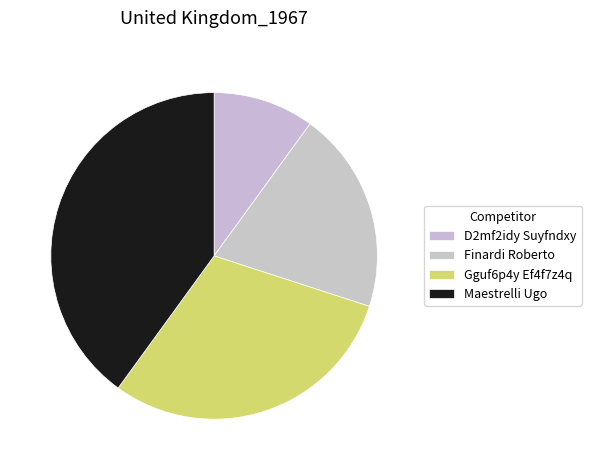

Rank the categories by value from lowest to highest.

D2mf2idy Suyfndxy, Finardi Roberto, Gguf6p4y Ef4f7z4q, Maestrelli Ugo